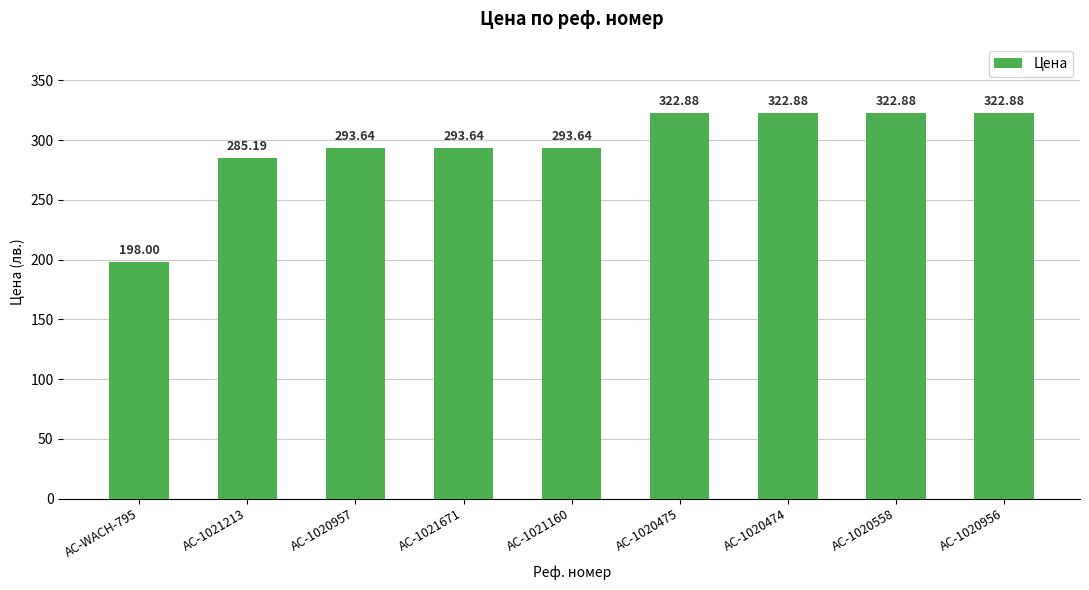

The value at AC-1020558 is 537.5. True or false?

False